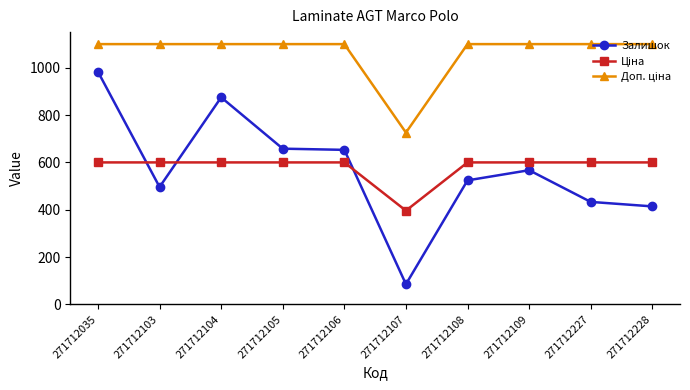

The Залишок series shows 85.0 at 271712107. True or false?

True